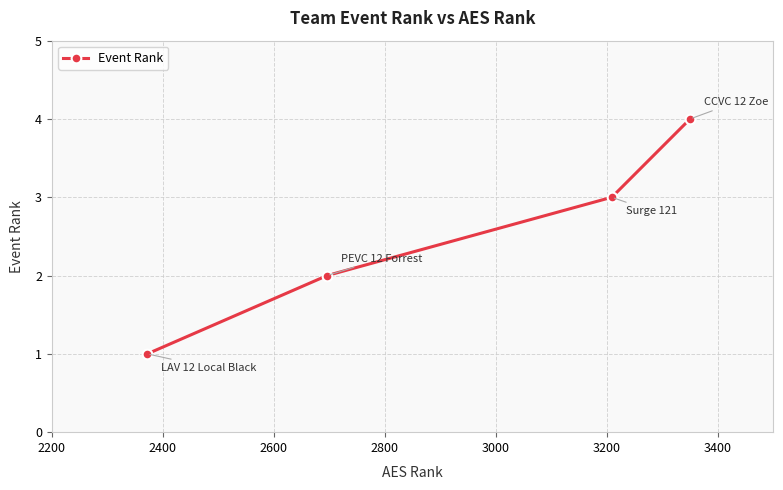

How many lines are shown in the chart?

1